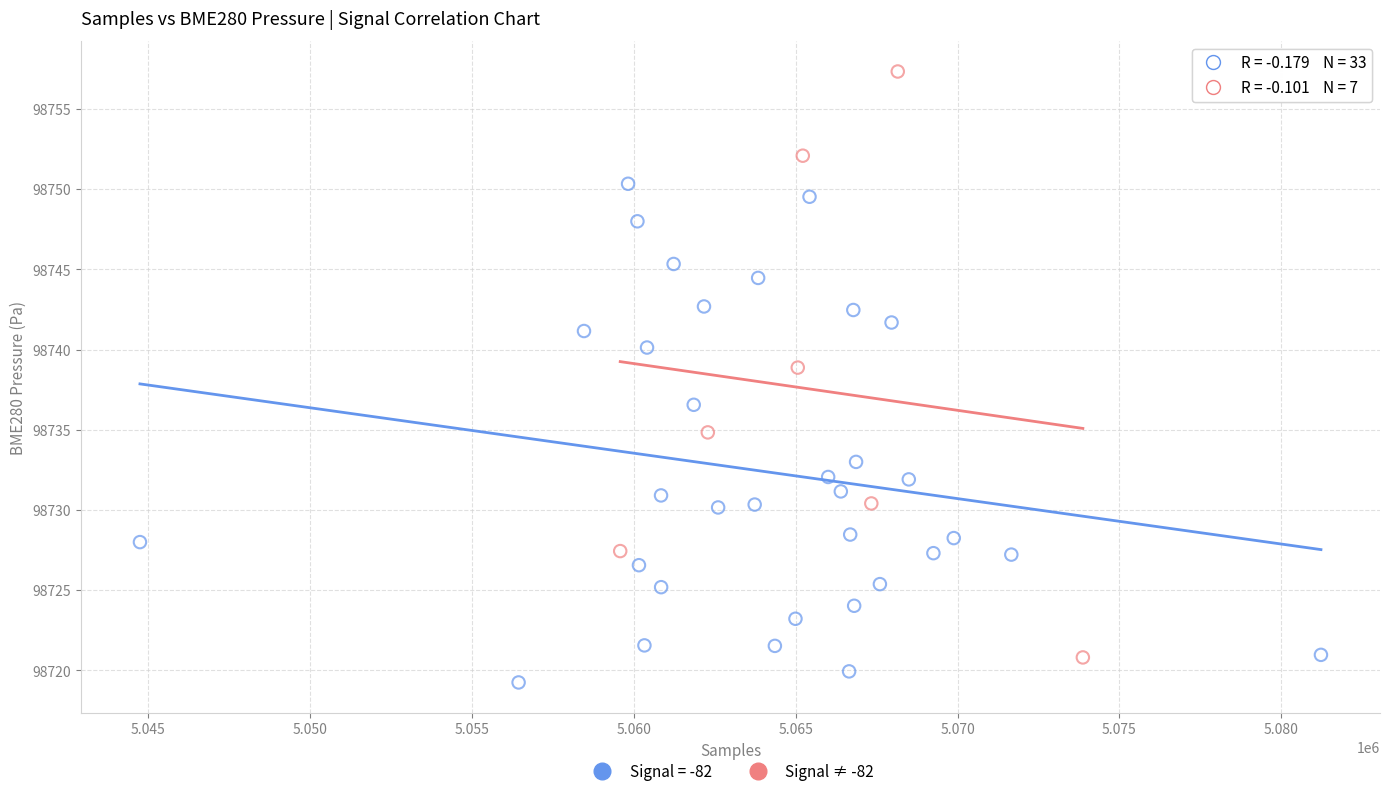

Which series has the widest spread of Y values?

Signal ≠ -82